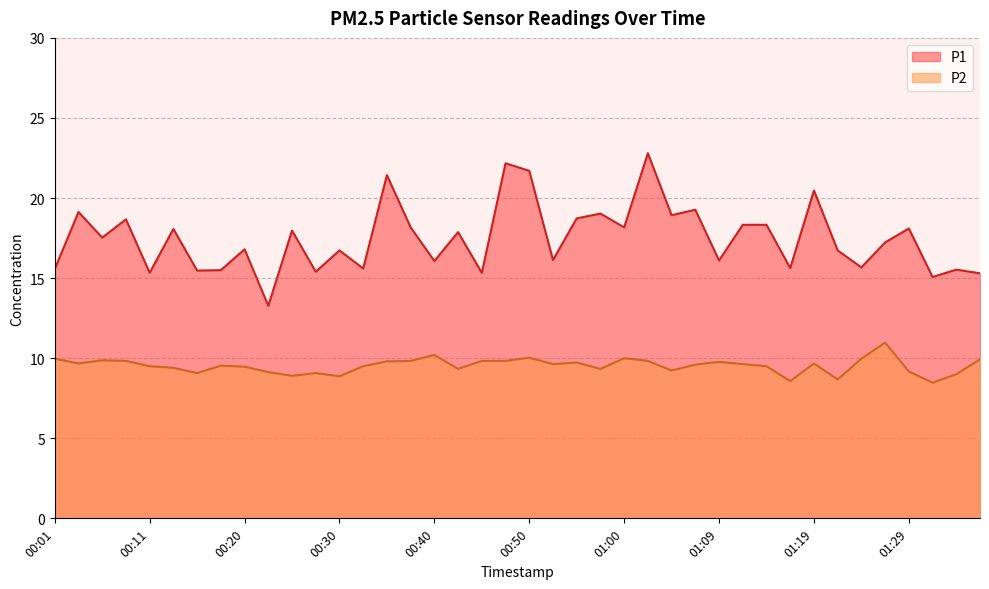

Reading left to right, what are all the values shown in this chart?

P1: 15.6	19.1	17.5	18.7	15.3	18.1	15.5	15.5	16.8	13.3	18.0	15.4	16.7	15.6	21.4	18.2	16.1	17.9	15.3	22.2	21.7	16.1	18.7	19.0	18.2	22.8	18.9	19.3	16.1	18.3	18.3	15.6	20.5	16.7	15.7	17.2	18.1	15.1	15.5	15.3
P2: 10.0	9.7	9.9	9.8	9.5	9.4	9.1	9.5	9.5	9.1	8.9	9.1	8.9	9.5	9.8	9.8	10.2	9.3	9.8	9.8	10.0	9.6	9.7	9.3	10.0	9.8	9.2	9.6	9.8	9.6	9.5	8.6	9.7	8.7	10.0	11.0	9.2	8.5	9.0	9.9